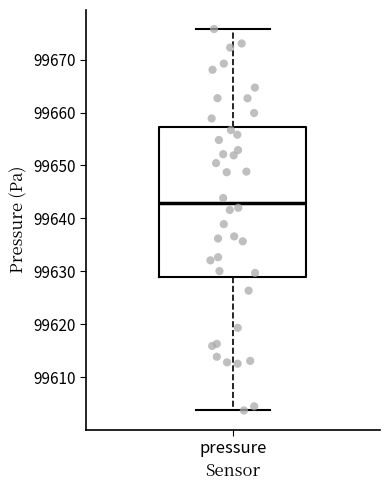

Transcribe this box plot: give where the median line is, the range the box spans, and where the two whiskers end, as read against the y-axis. The values are not printed on the chart, so give them approximately, as read against the axis.

median 99643, box 99629 to 99657, whiskers 99604 to 99676